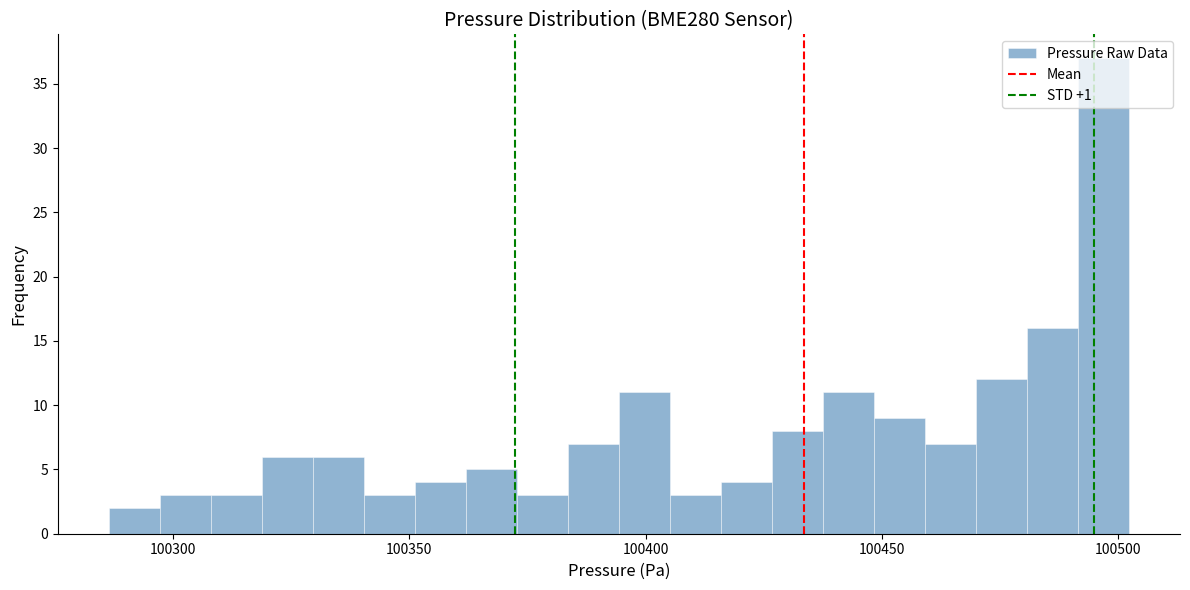

Around what value on the x-axis is the tallest bar? Give the approximate position of its centre, as read against the axis.

100495